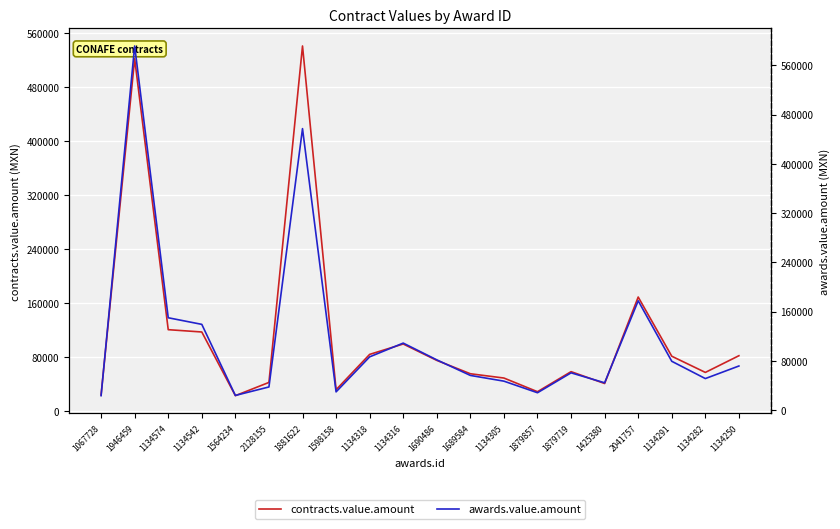

What is the difference between the maximum and minimum values in the awards.value.amount series?

568178.2